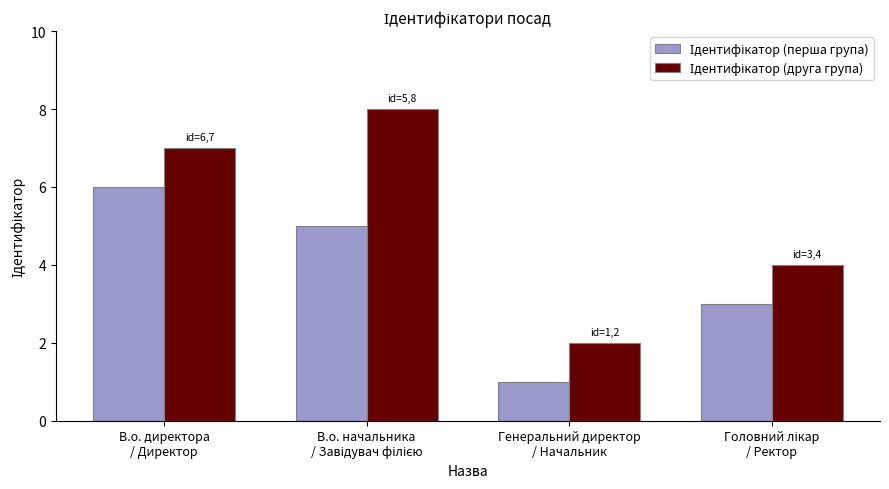

Does the chart contain any negative values?

No